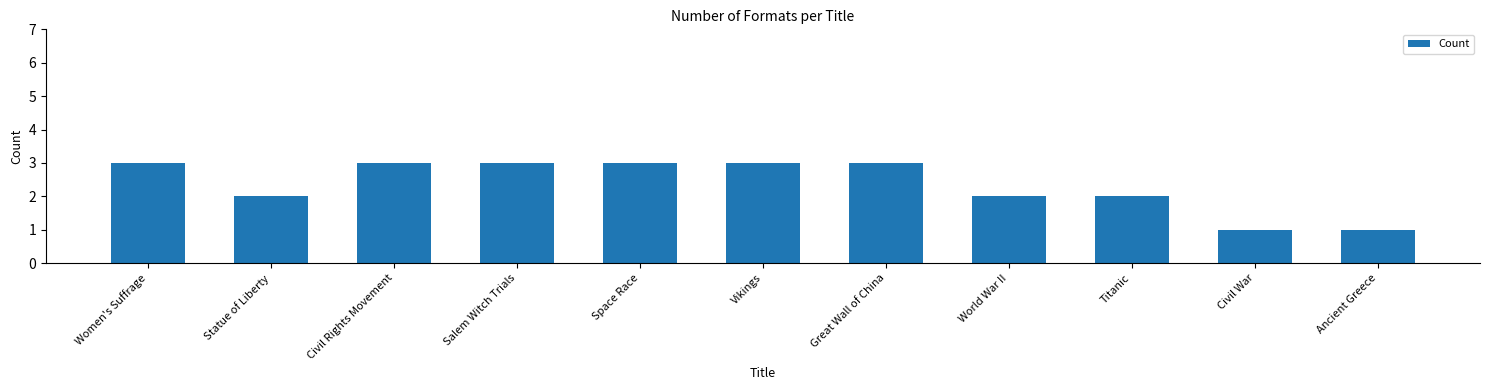

Count the number of categories in the chart.

11